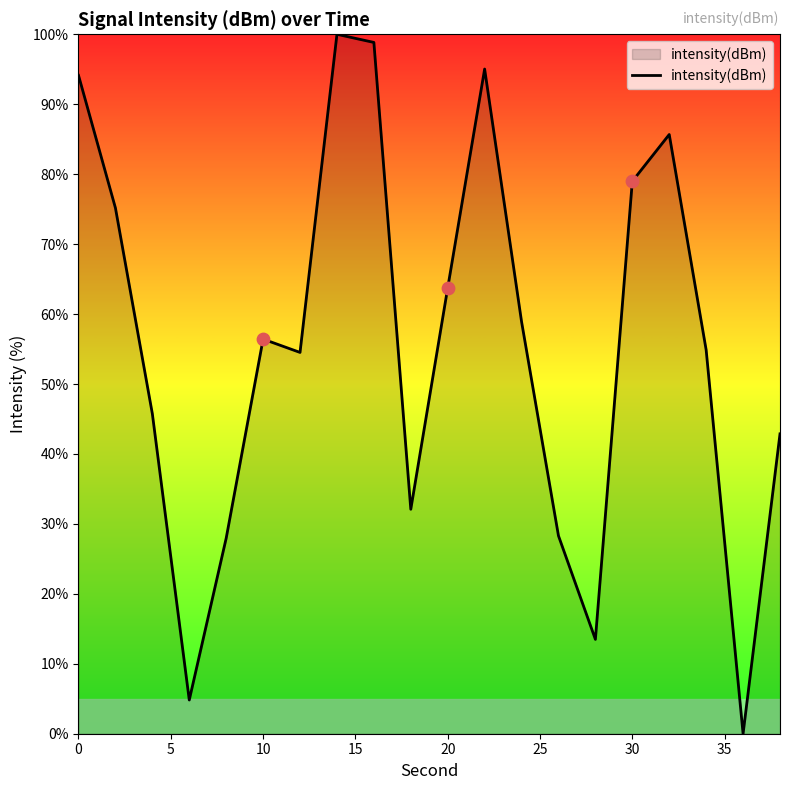

What is the greatest value displayed?

100.0